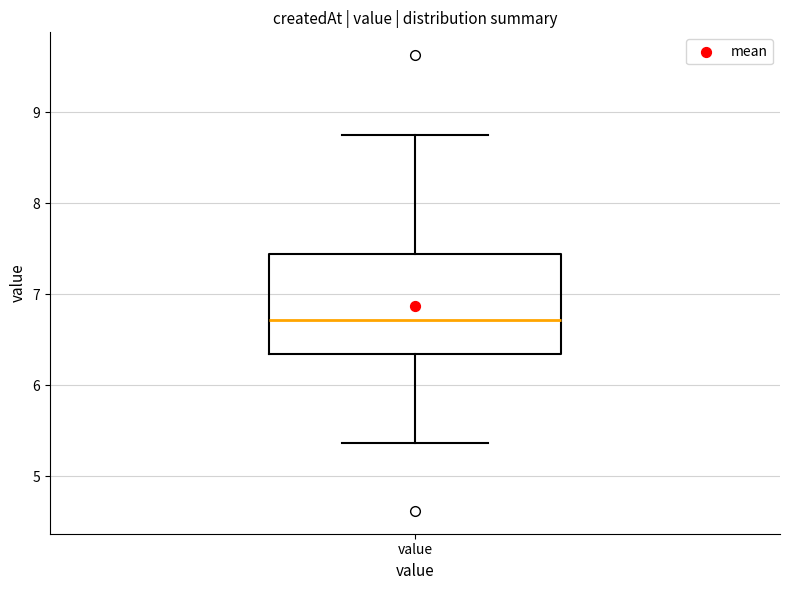

Where does the median line of the box for value sit on the y-axis? The values are not printed on the chart, so give them approximately, as read against the axis.

6.7